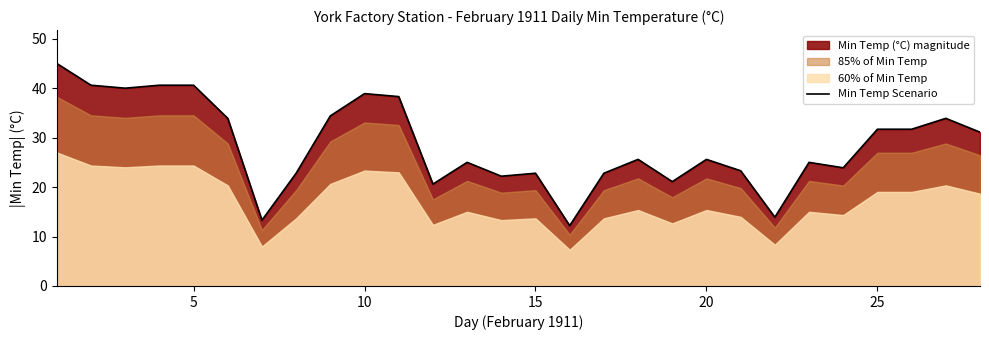

True or false: there are more than 0 points higher than both neighbors.

True